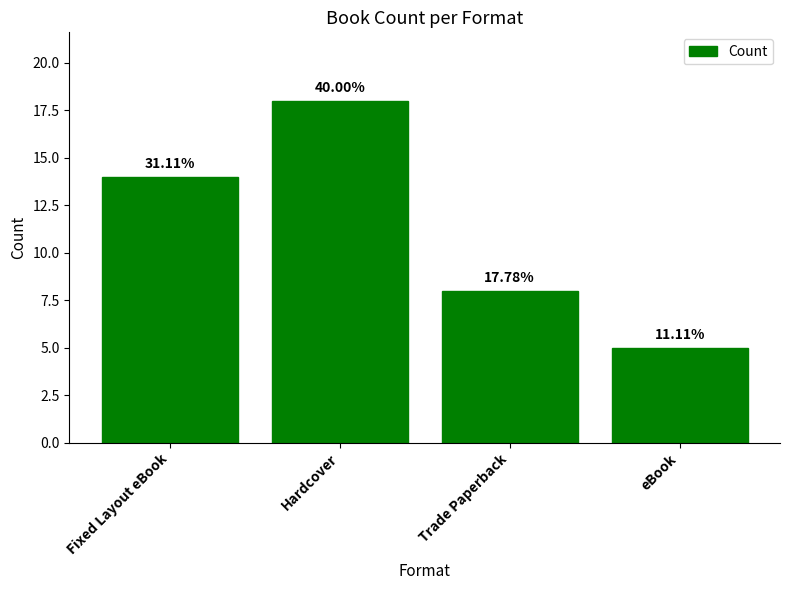

What value does the data have at Hardcover, to the nearest 10?

20